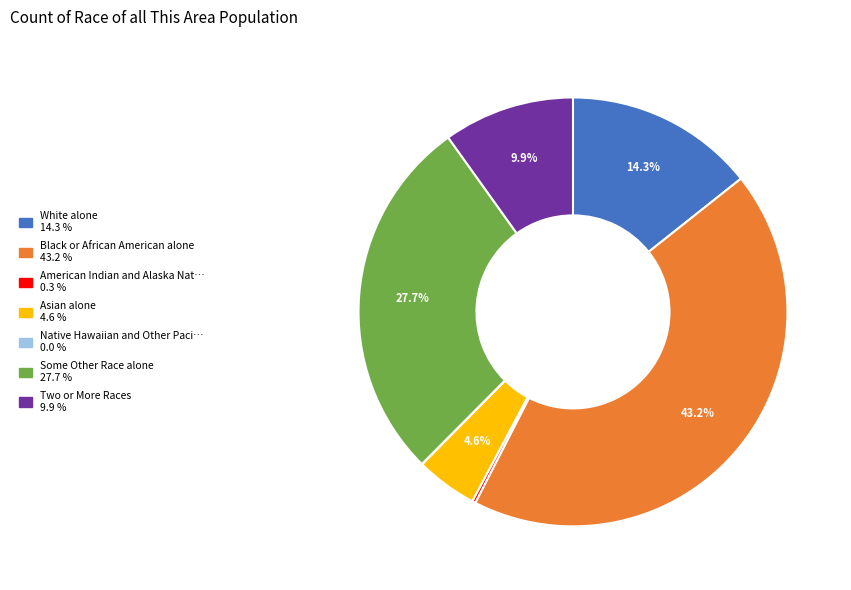

Does any single category account for the majority?

No